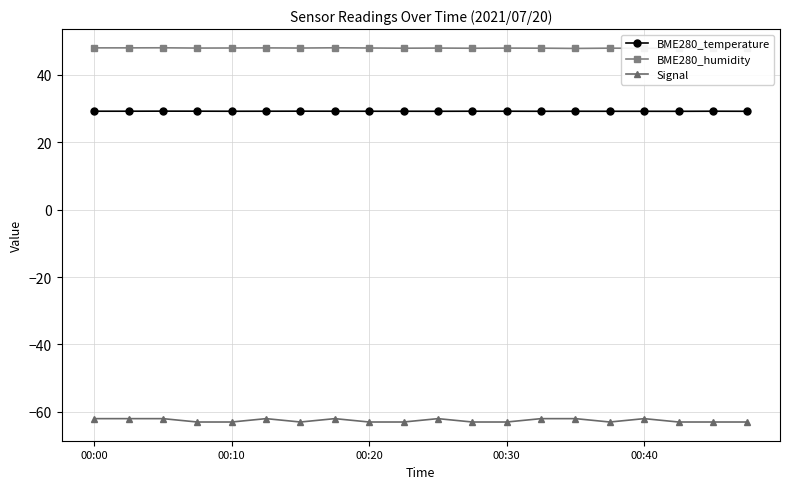

What is the minimum value shown in the chart?

-63.0